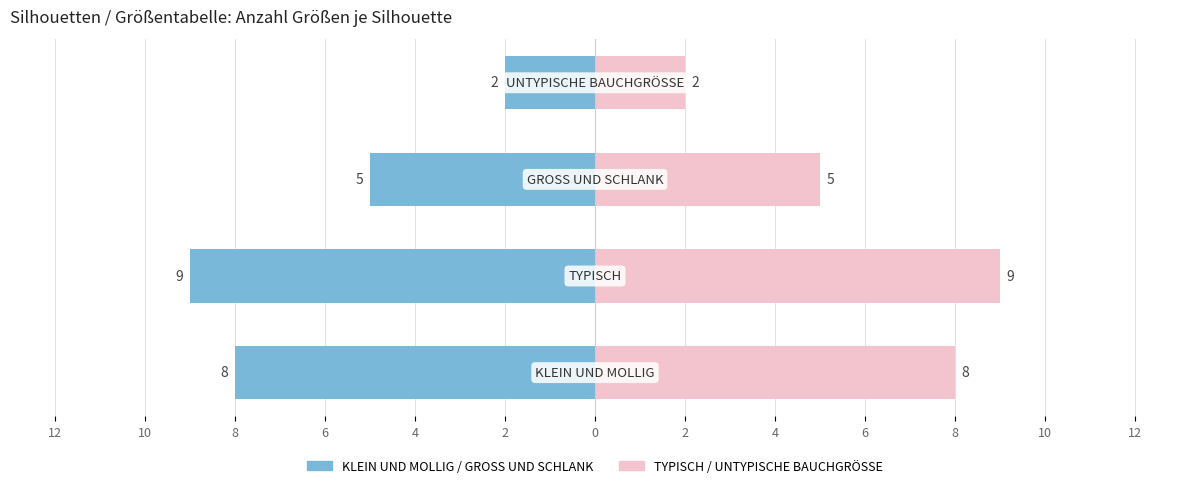

At how many categories does at least one series exceed -6?

4